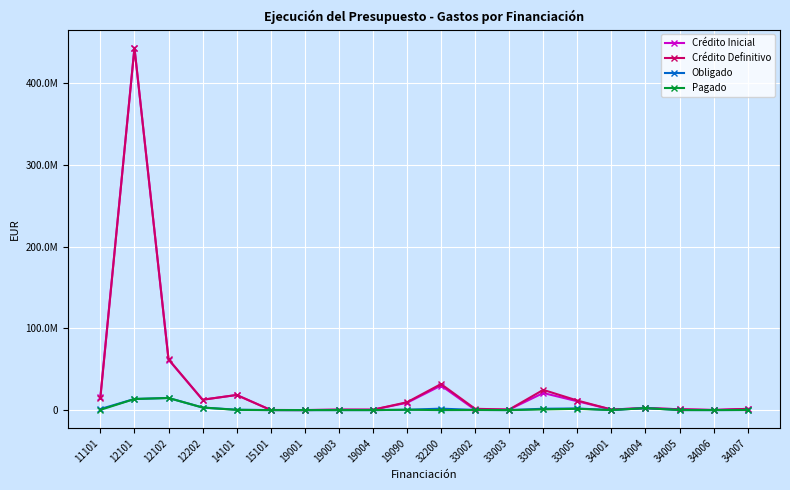

At 34001, list the series in order from smallest to largest.

Obligado, Pagado, Crédito Inicial, Crédito Definitivo